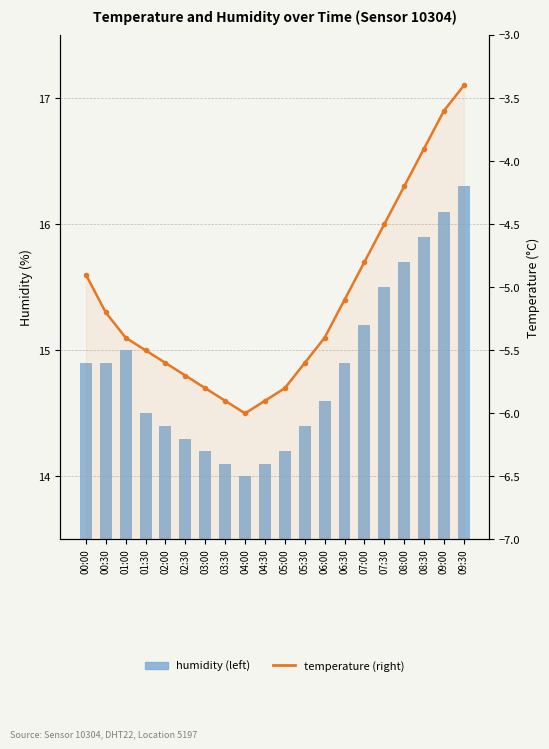

Which category has the highest value in the temperature series?

09:30